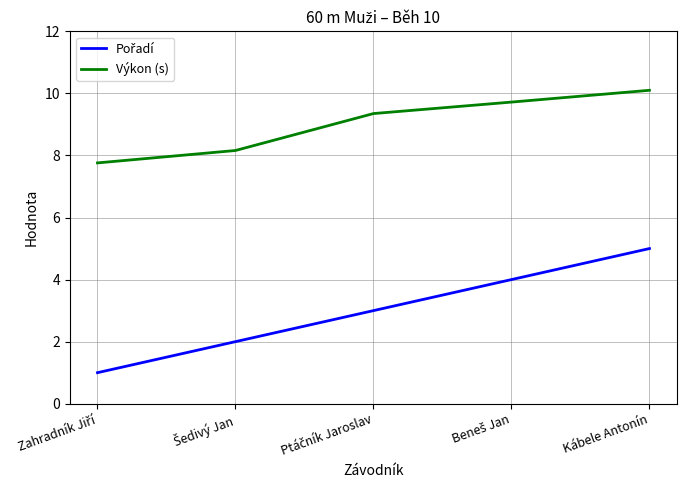

At which category is the sum across all series the highest?

Kábele Antonín